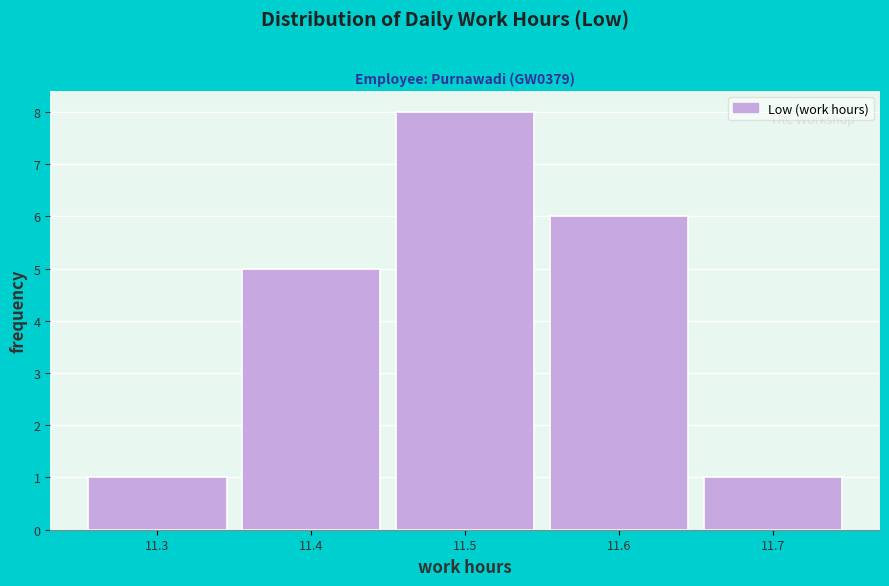

Reading left to right, what are all the values shown in this chart?

1	5	8	6	1